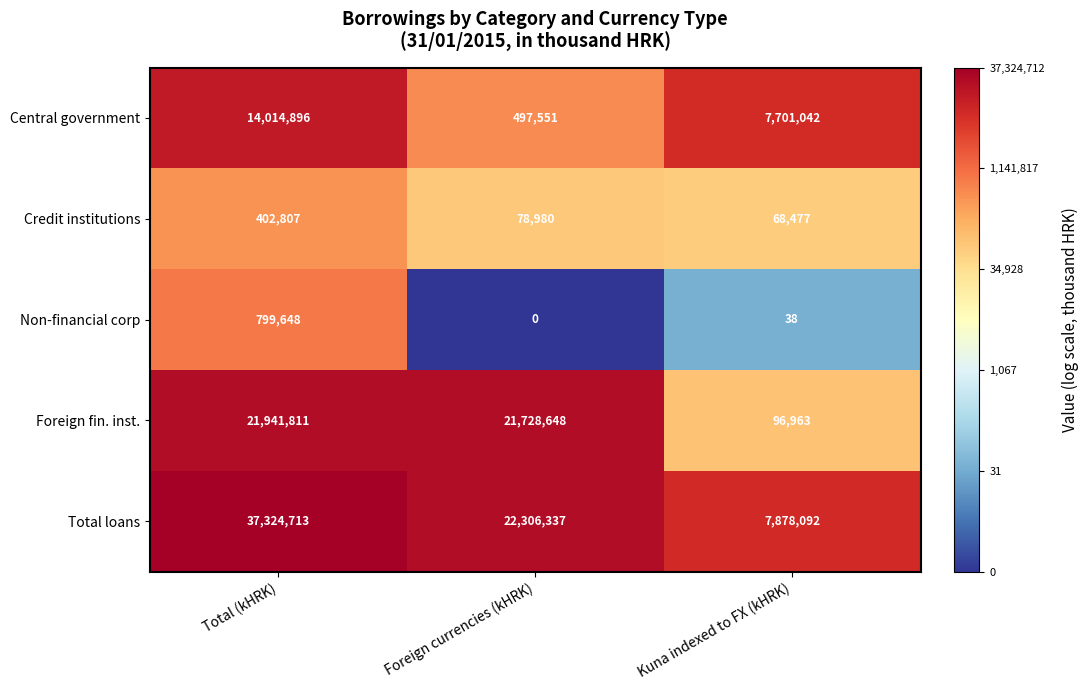

How many series are shown in this chart?

5